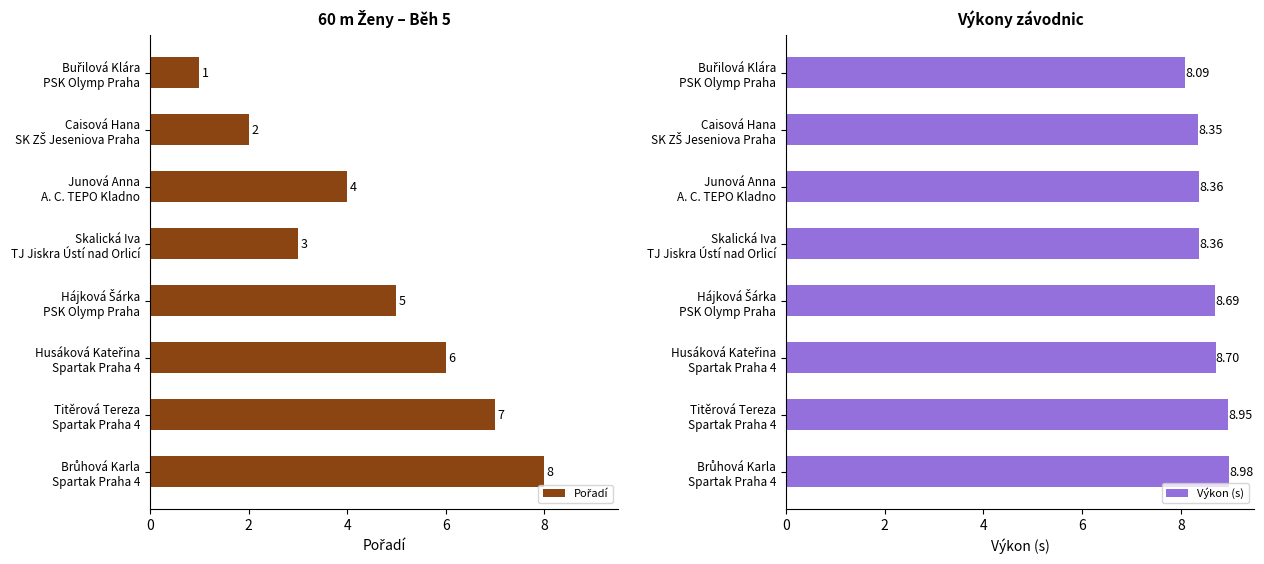

Which series has the largest total across all categories?

Výkon (s)